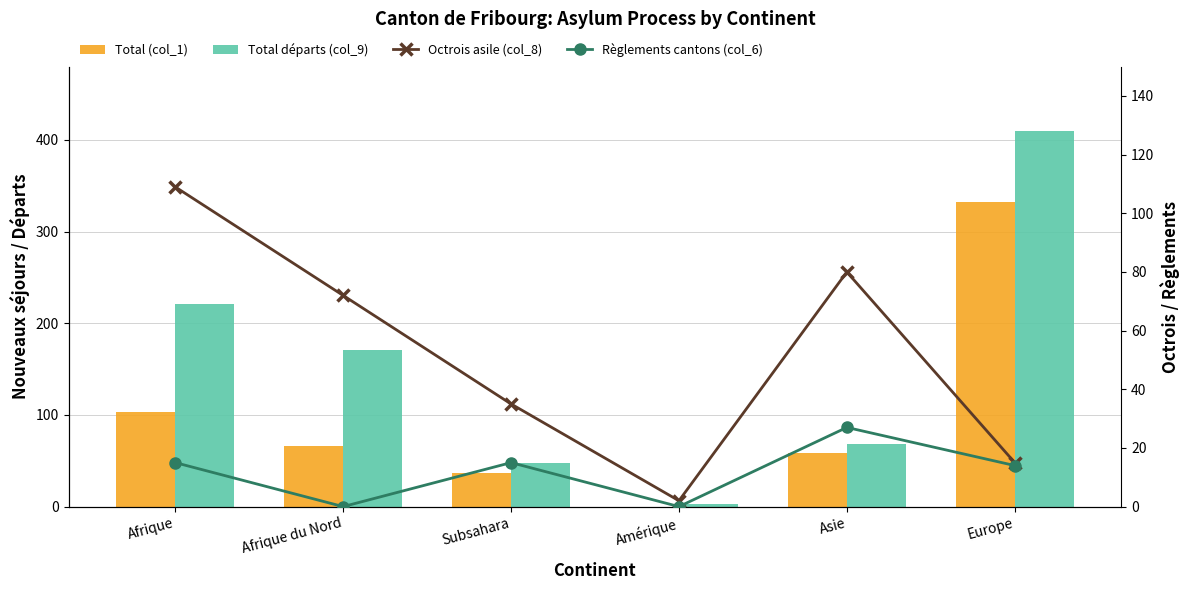

The Total départs (col_9) series shows 94 at Asie. True or false?

False